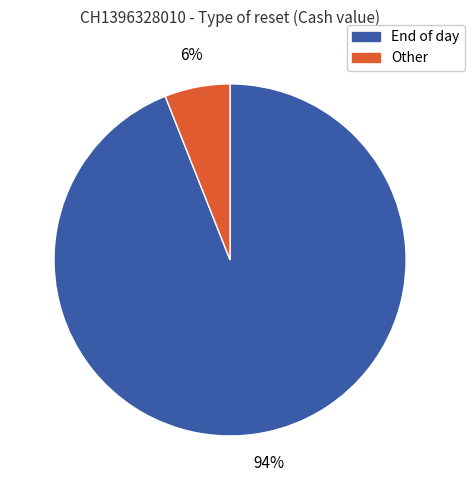

The Other slice represents 6% of the pie. True or false?

True